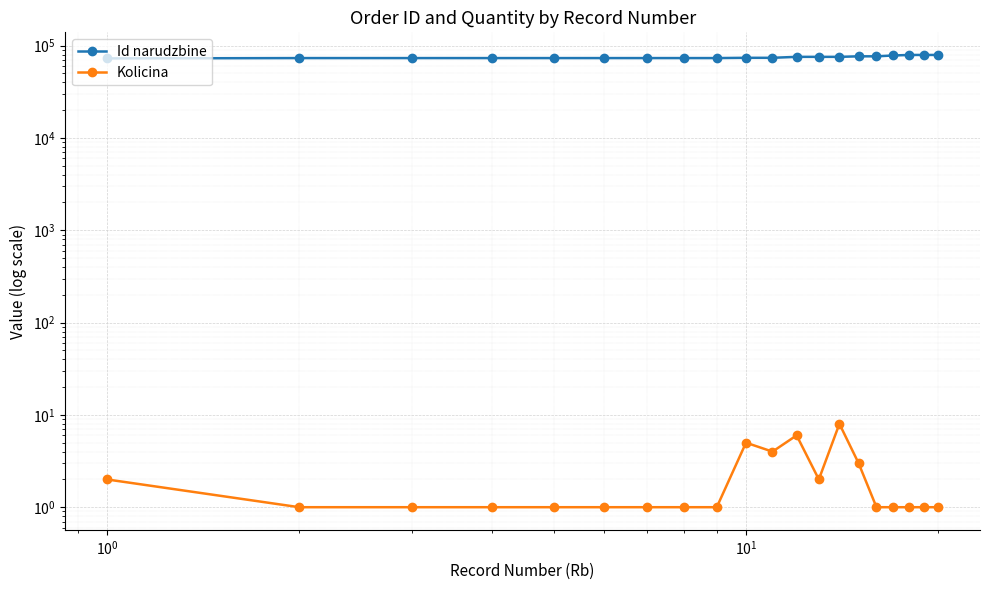

Is it true that Id narudzbine equals 73885 at 9?

True